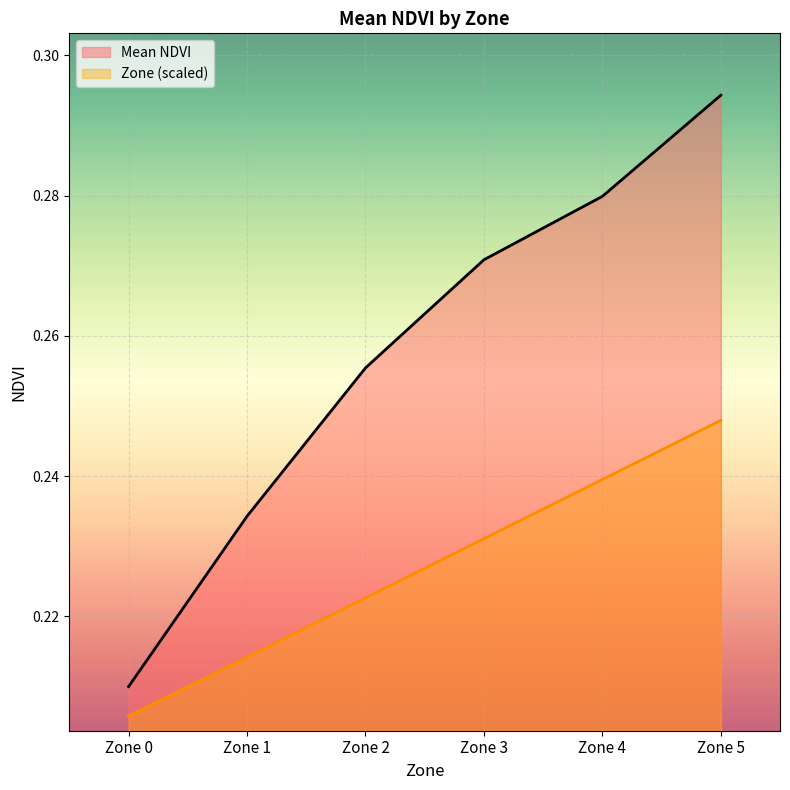

How many lines are shown in the chart?

2